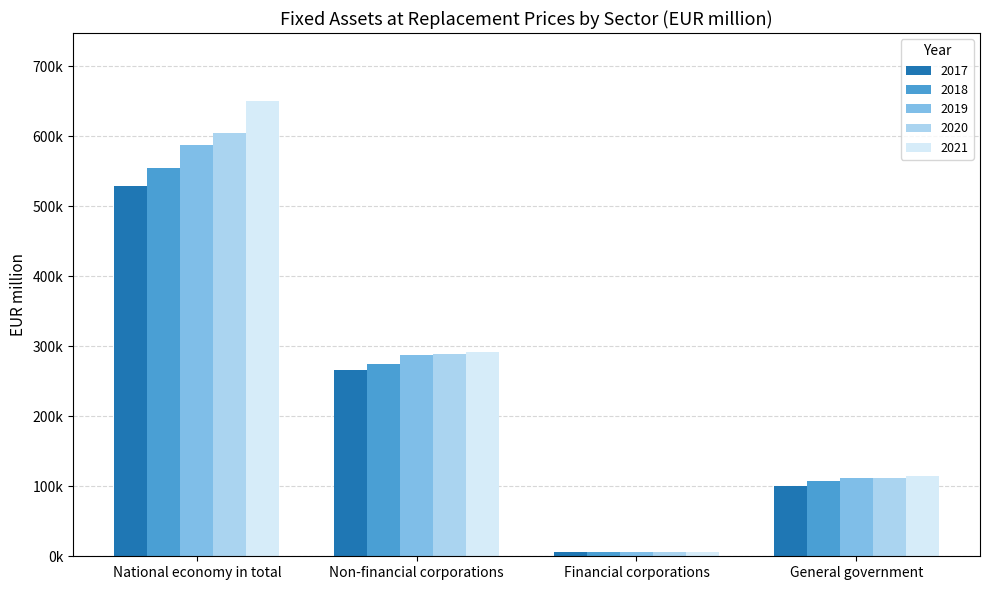

What is the difference between the 2018 values at Non-financial corporations and General government?

167684.3